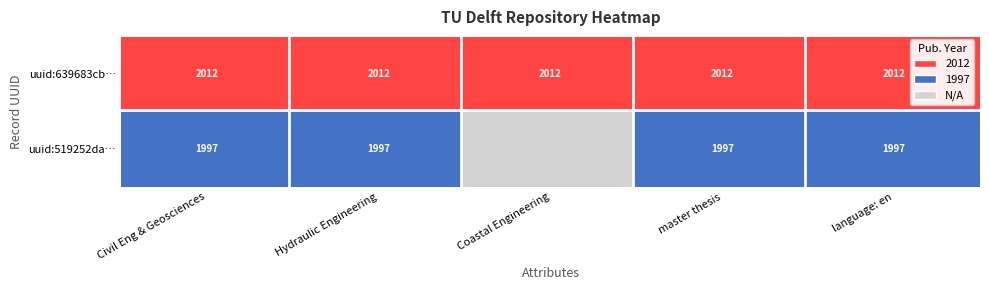

Rank the series by their maximum value, from highest to lowest.

uuid:639683cb, uuid:519252da